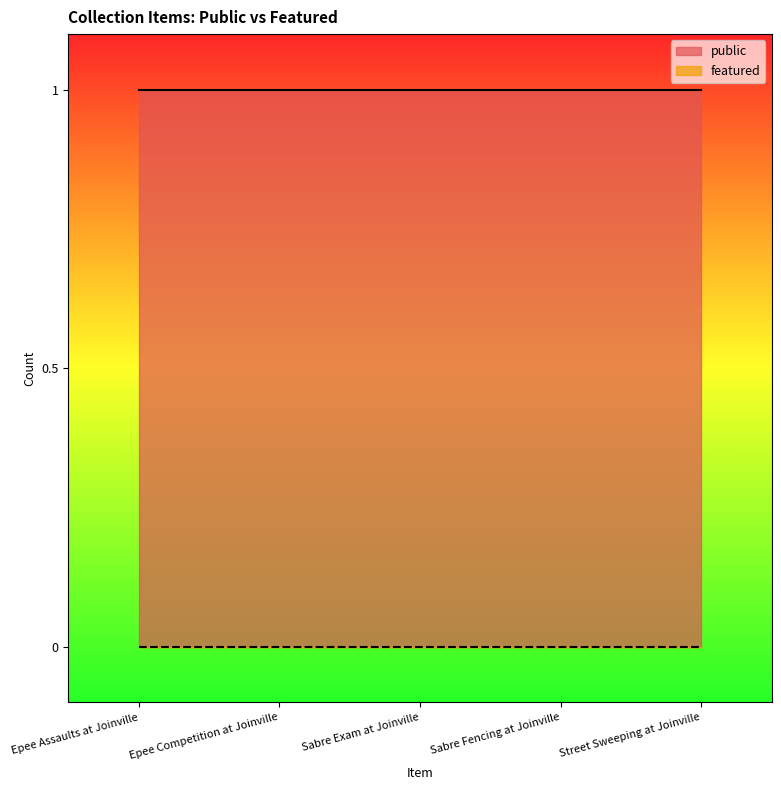

The value of public at Sabre Fencing at Joinville is 1. True or false?

True